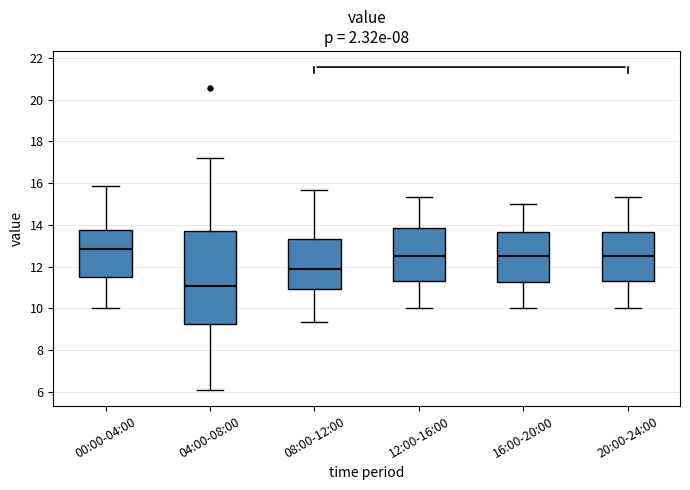

Where does the lower whisker of the box for 00:00-04:00 end on the y-axis? The values are not printed on the chart, so give them approximately, as read against the axis.

10.0